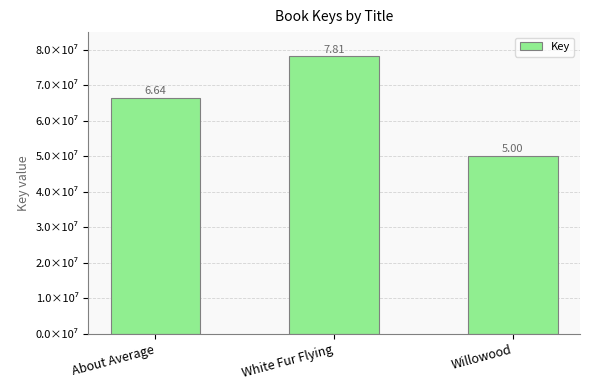

List the labels in order of value, largest first.

White Fur Flying, About Average, Willowood